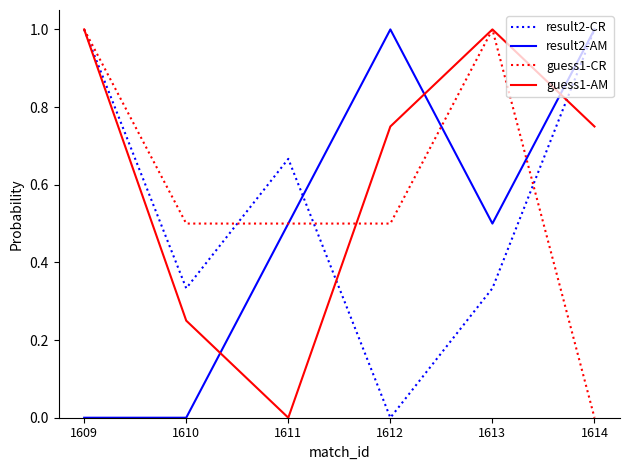

What is the difference between the highest and lowest values at 1609?

1.0